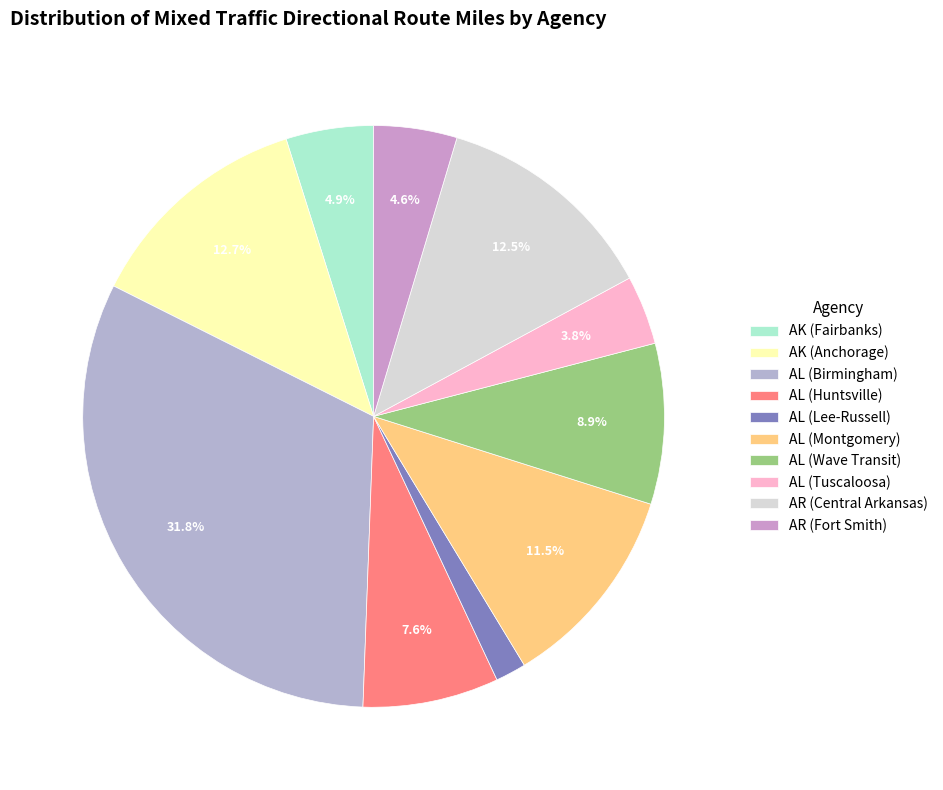

To the nearest percent, what portion does AL (Birmingham) represent?

32%